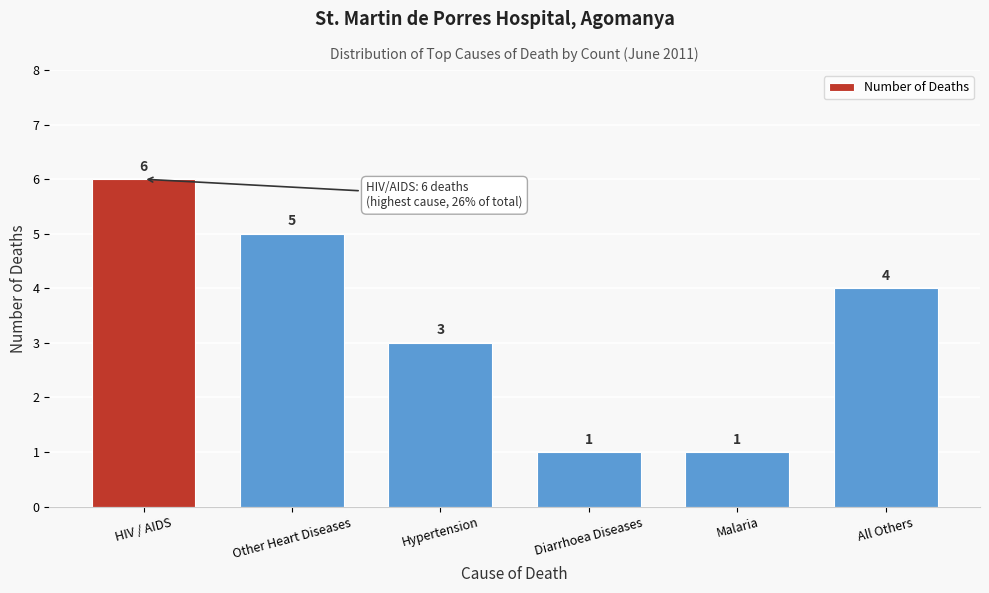

Reading left to right, extract all data points from this chart.

6	5	3	1	1	4